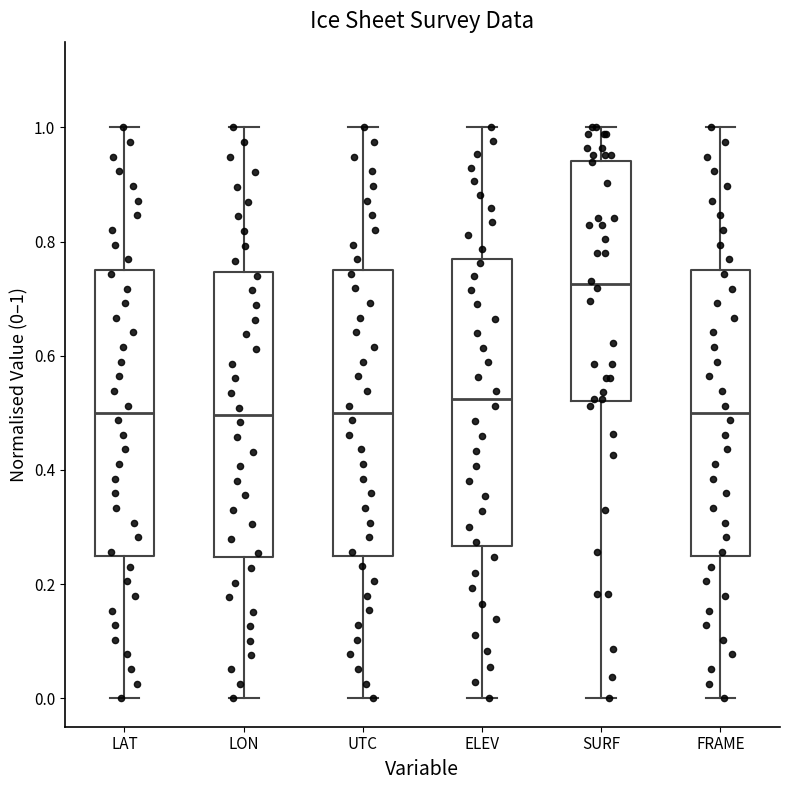

Reading left to right, read every box against the y-axis: the position of its median line, the range the box covers, and the ends of its whiskers. The values are not printed on the chart, so give them approximately, as read against the axis.

LAT: median 0.50, box 0.24 to 0.76, whiskers 0.00 to 1.00
LON: median 0.50, box 0.24 to 0.74, whiskers 0.00 to 1.00
UTC: median 0.50, box 0.26 to 0.76, whiskers 0.00 to 1.00
ELEV: median 0.52, box 0.26 to 0.76, whiskers 0.00 to 1.00
SURF: median 0.72, box 0.52 to 0.94, whiskers 0.00 to 1.00
FRAME: median 0.50, box 0.24 to 0.76, whiskers 0.00 to 1.00